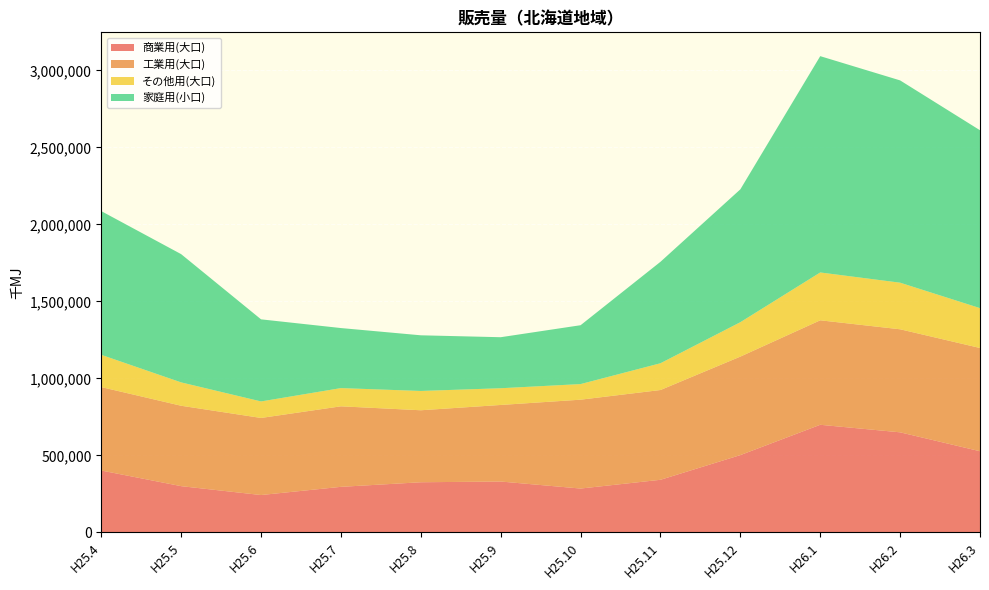

Reading left to right, list all the values displayed in this chart.

商業用(大口): 402105	300549	242910	296122	325883	330635	285030	341879	502149	698977	650039	527263
工業用(大口): 541644	521982	500459	522782	467395	497073	576934	582828	639452	678350	669002	670290
その他用(大口): 209417	151704	107184	118279	125309	108588	101286	173791	223414	310612	302495	258847
家庭用(小口): 933043	832567	532992	389852	361380	331245	382181	658648	862610	1404388	1313366	1154813